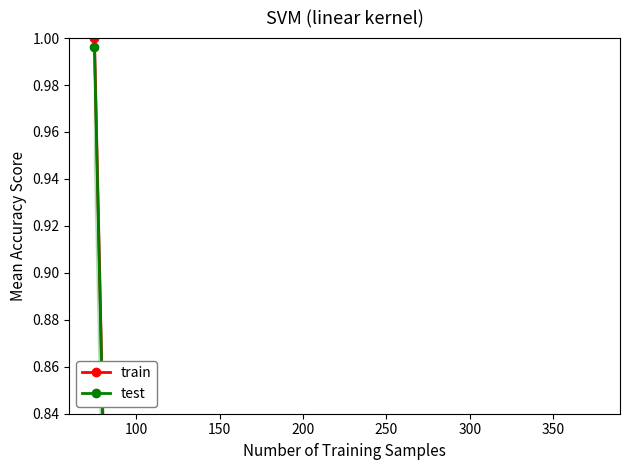

Which category has the lowest value in the train series?

300